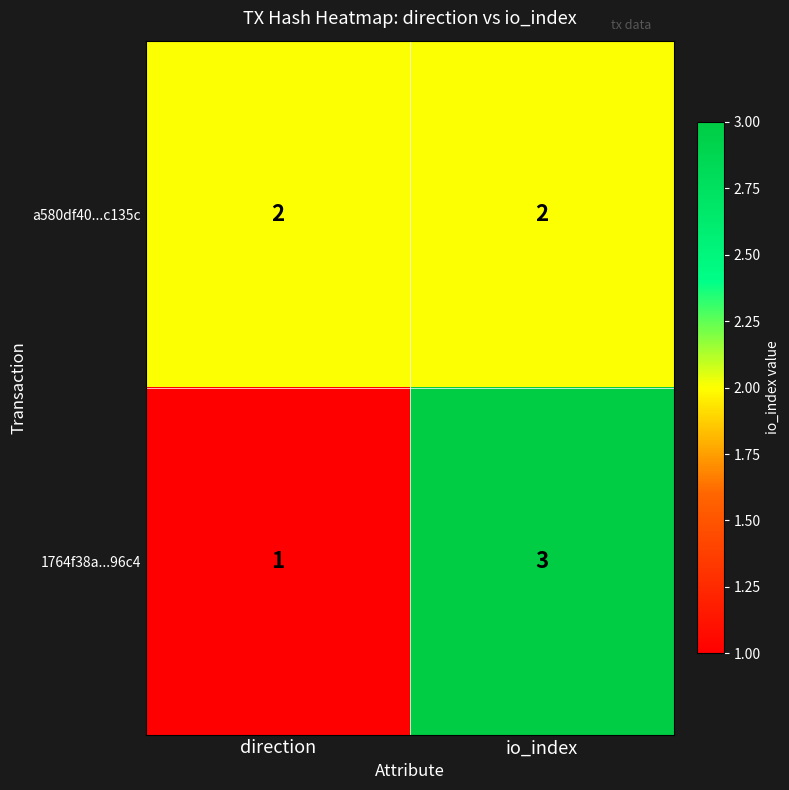

At which label does 1764f38a...96c4 reach its minimum?

direction